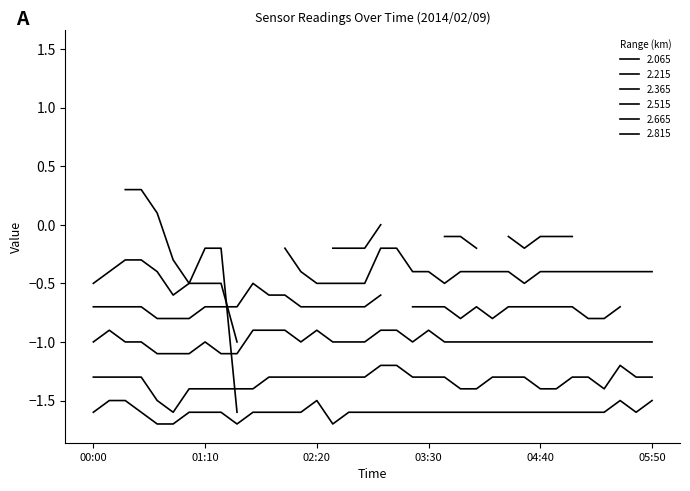

True or false: 2.515 and 2.665 intersect in this chart.

False